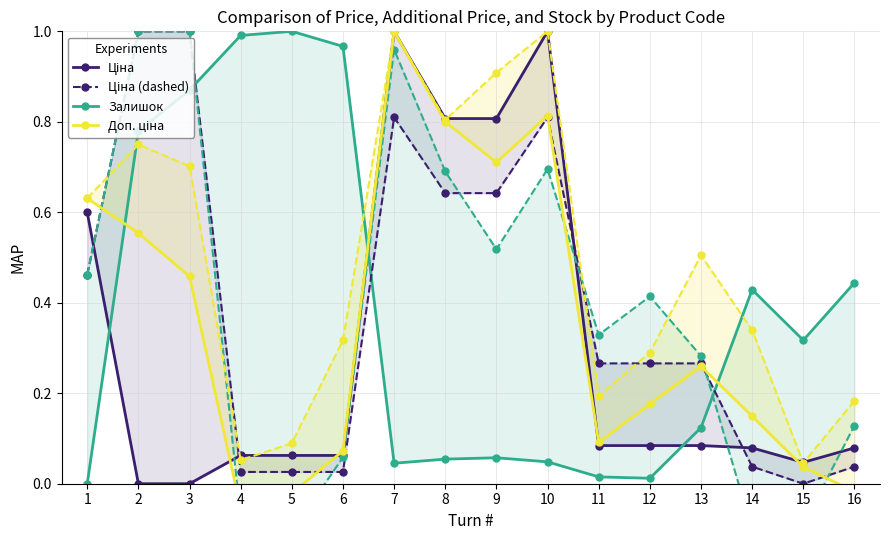

How many values in the Доп. ціна series exceed 0?

13